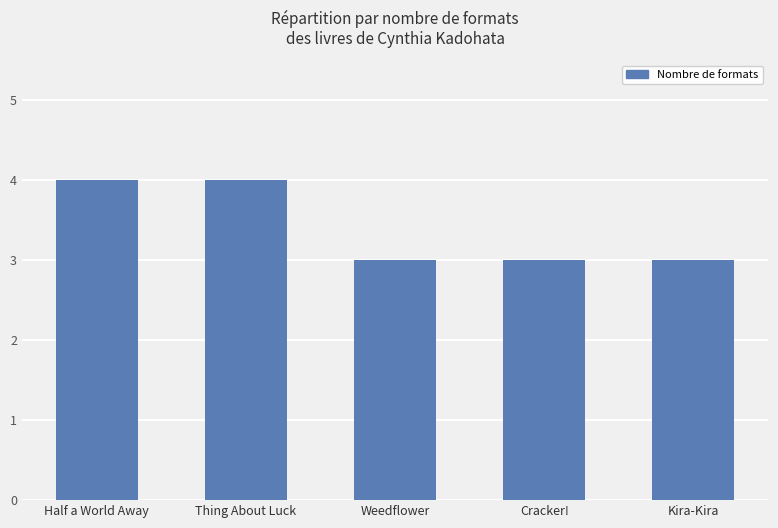

Between Cracker! and Thing About Luck, which is larger?

Thing About Luck